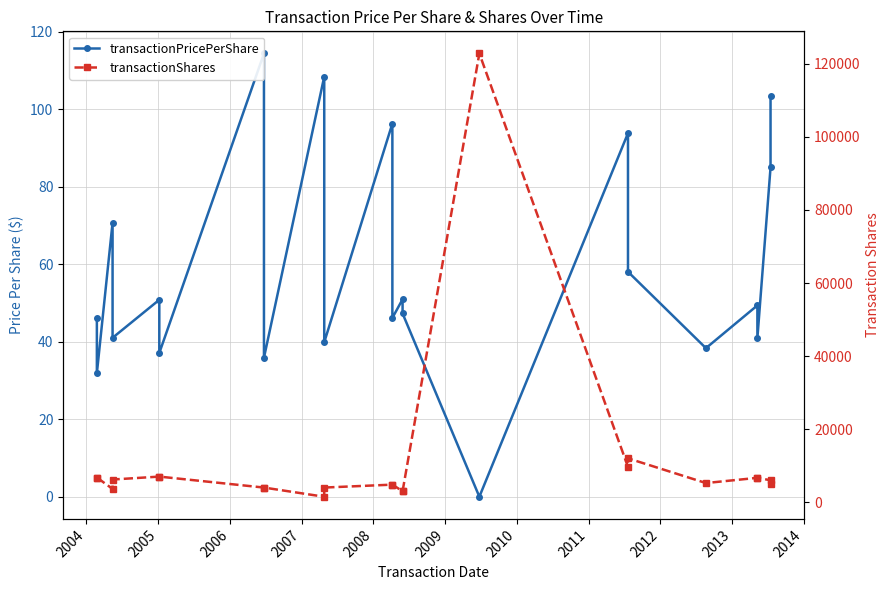

How many positive values does the transactionPricePerShare series have?

21